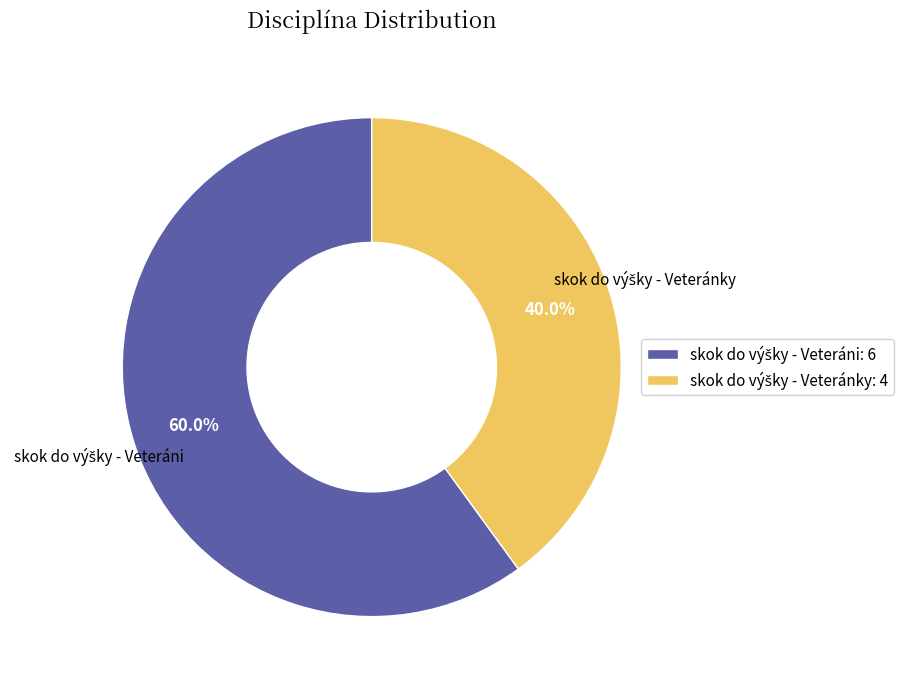

Is there any slice that represents more than half of the pie?

Yes